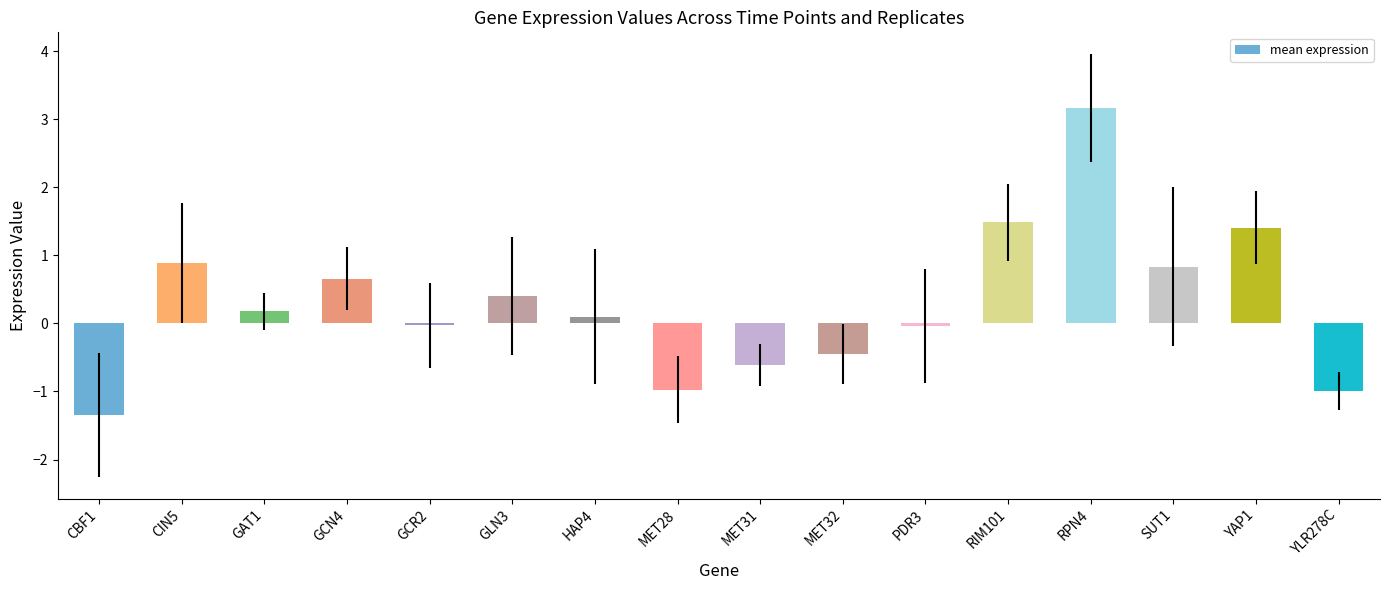

What position from the left is GCN4?

4